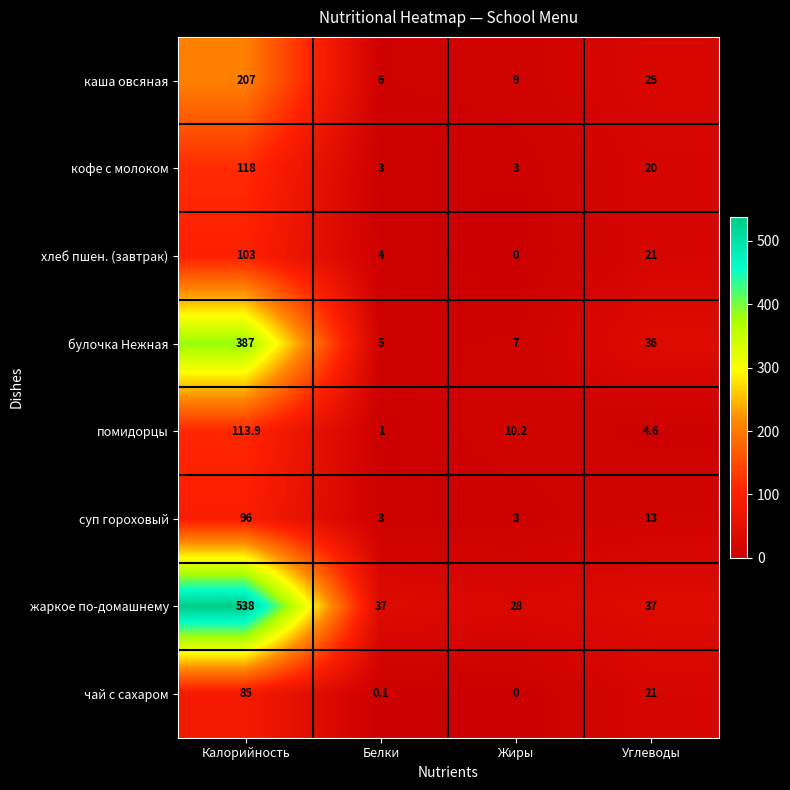

What is the total value across all series at Жиры?

60.2